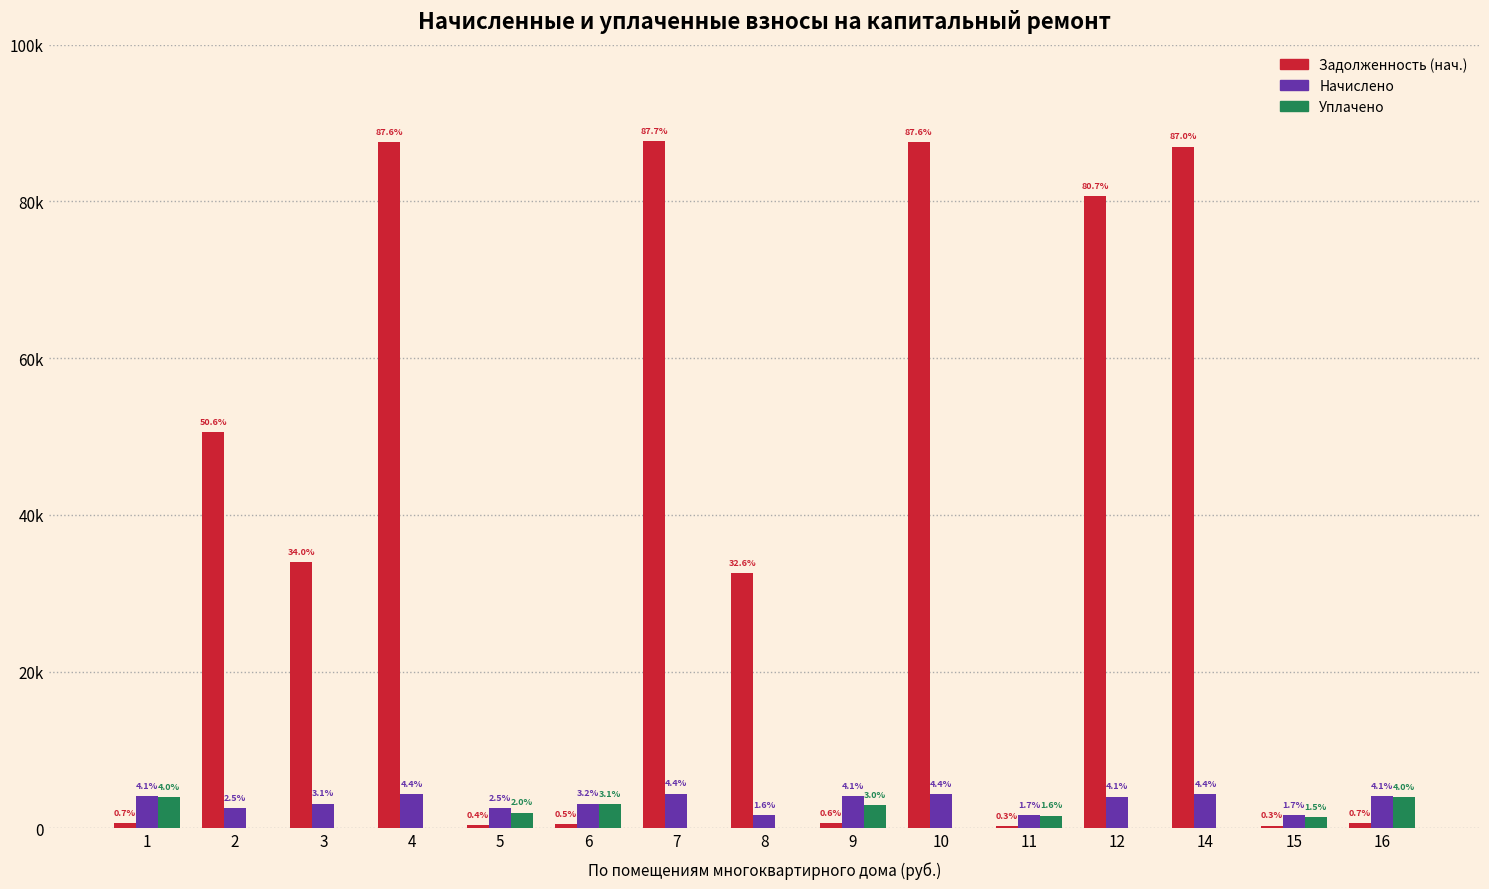

Which series has the largest total across all categories?

Задолженность (нач.)